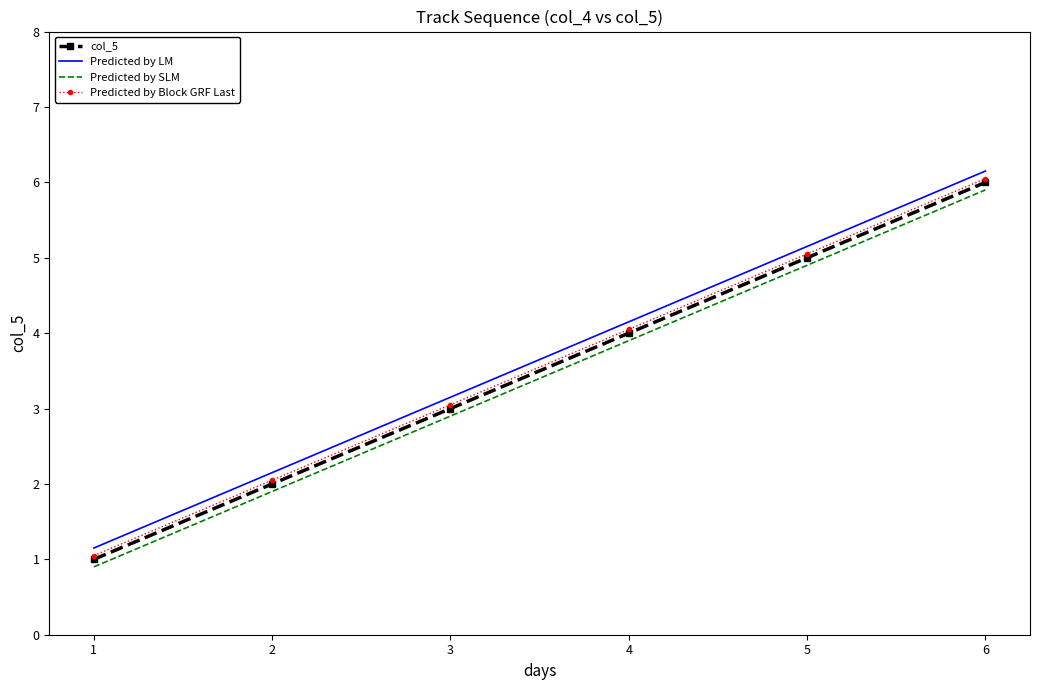

True or false: col_5 and Predicted by LM intersect in this chart.

False